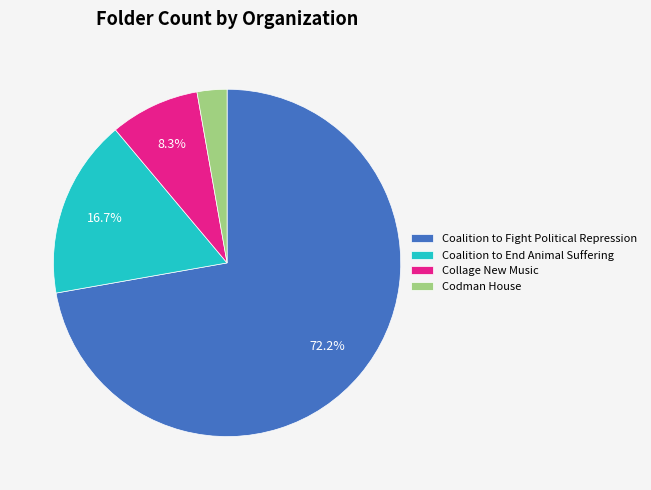

Which slice is the smallest?

Codman House